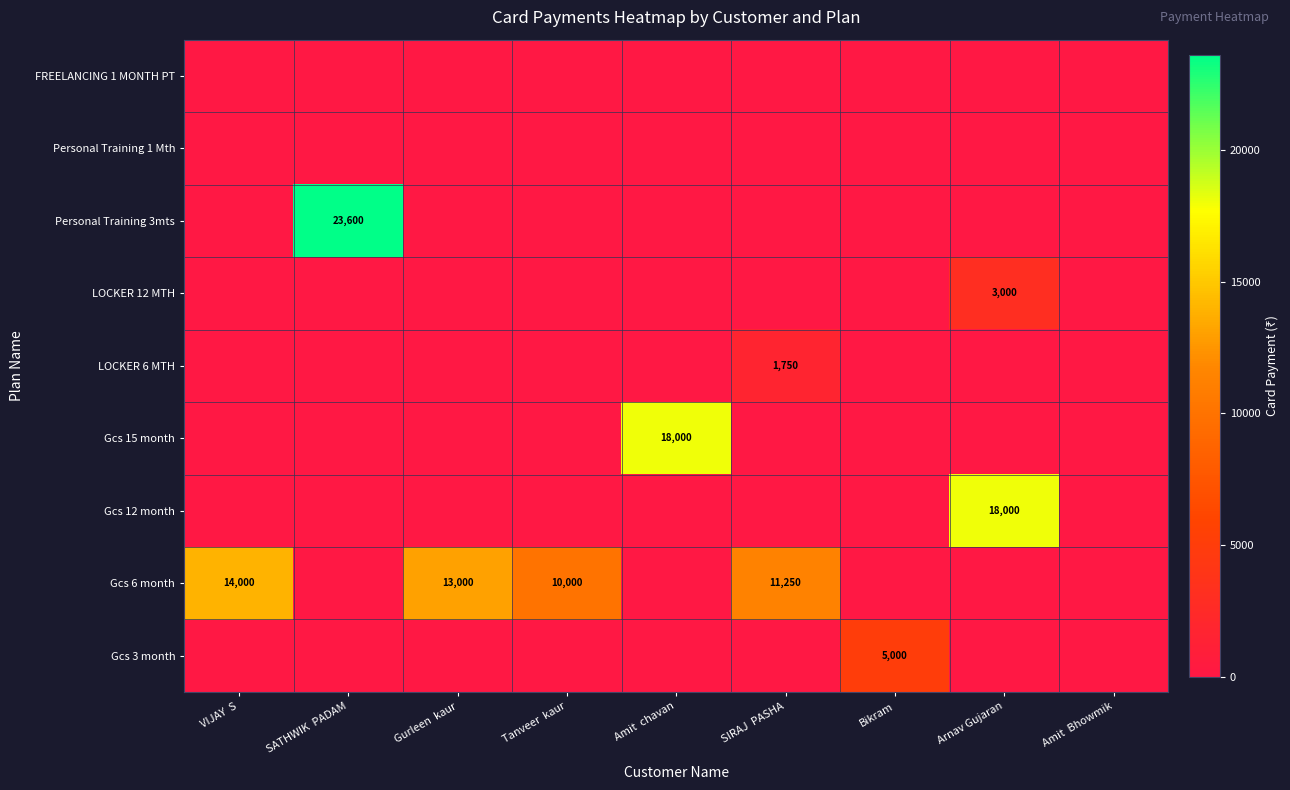

Is it true that Gcs 6 month equals 20188 at Gurleen  kaur?

False